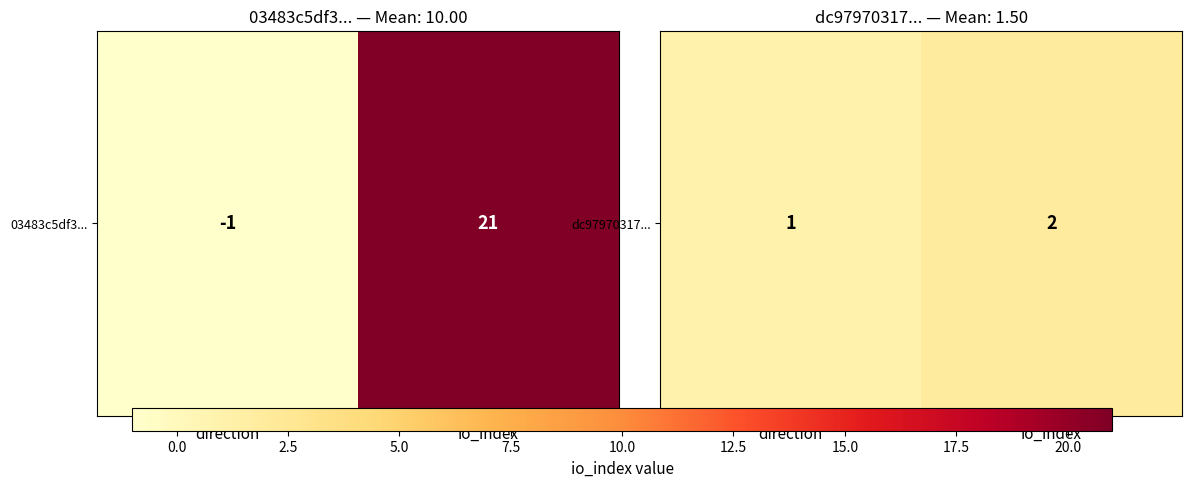

How many series are shown in this chart?

1